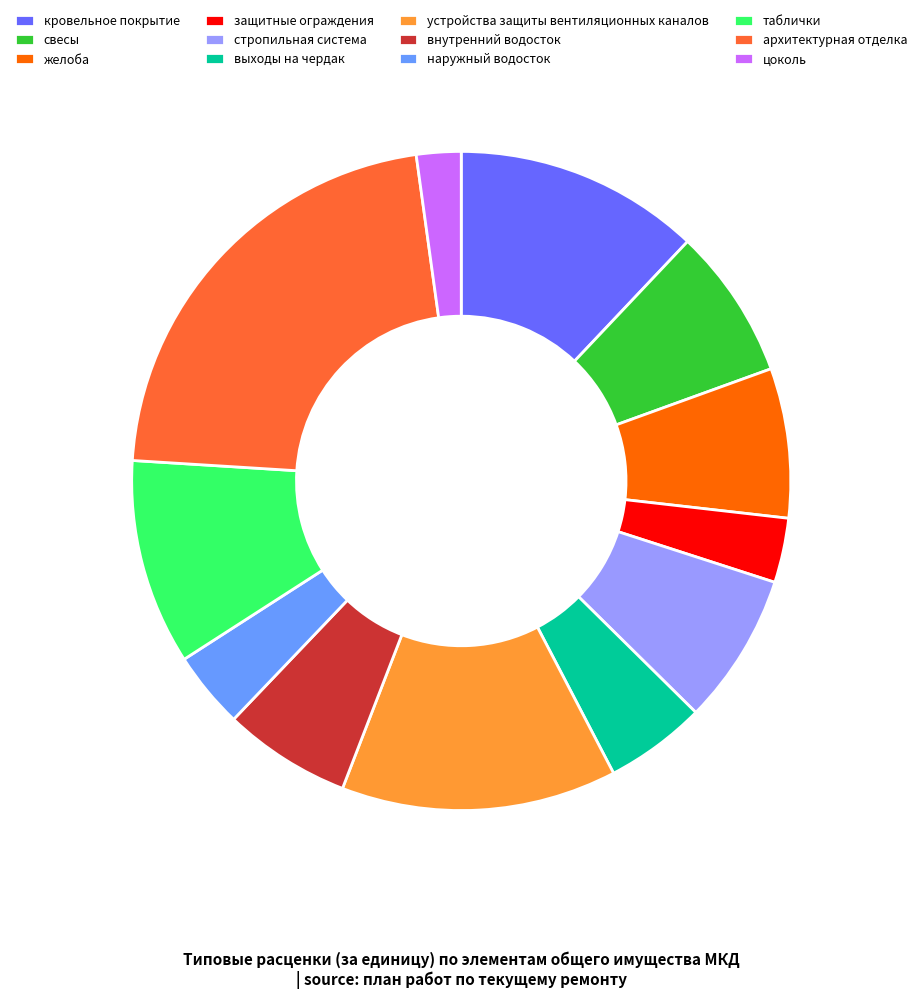

How many slices are in this pie chart?

12